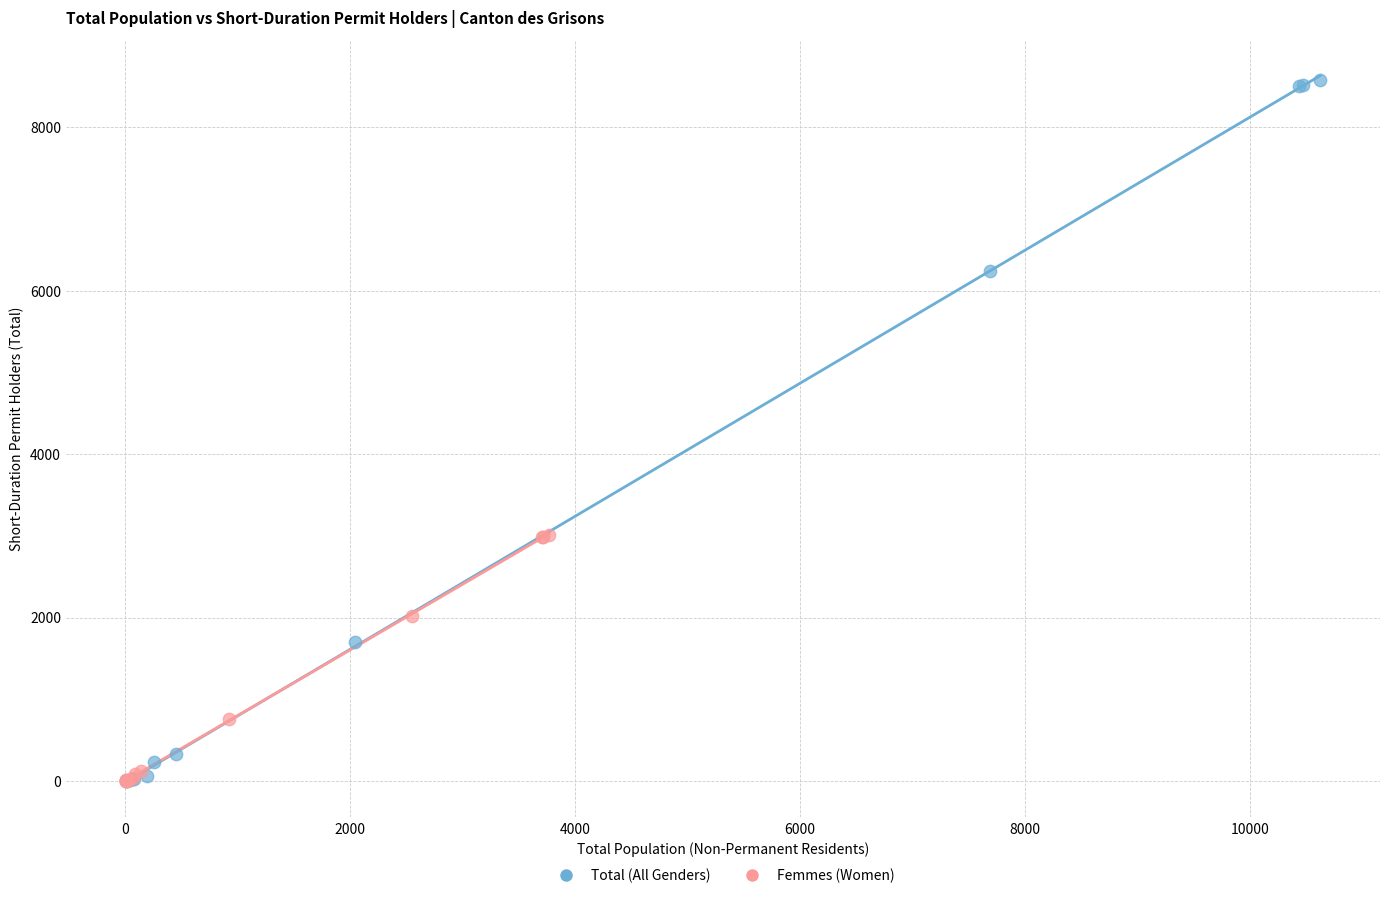

Which series reaches the maximum Y coordinate?

Total (All Genders)